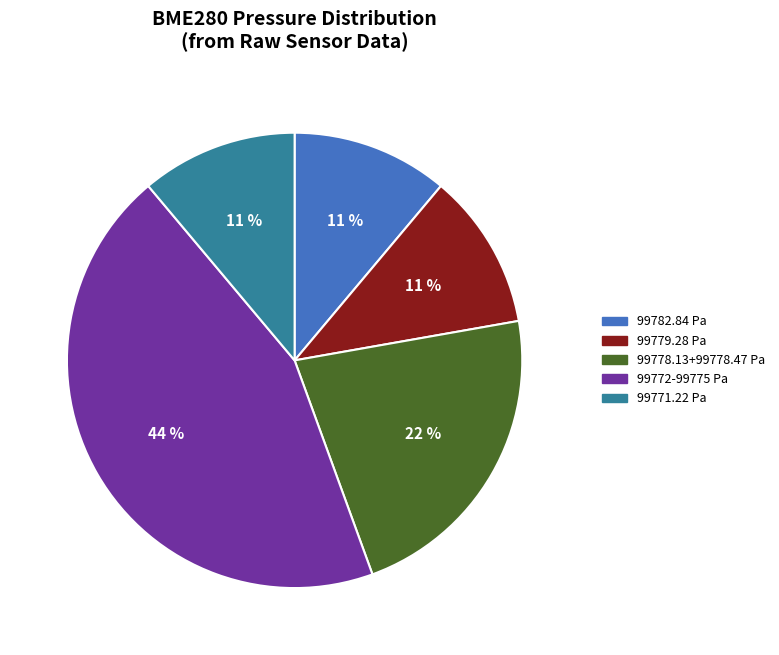

To the nearest percent, what is the difference between the largest and smallest slice percentages?

33%